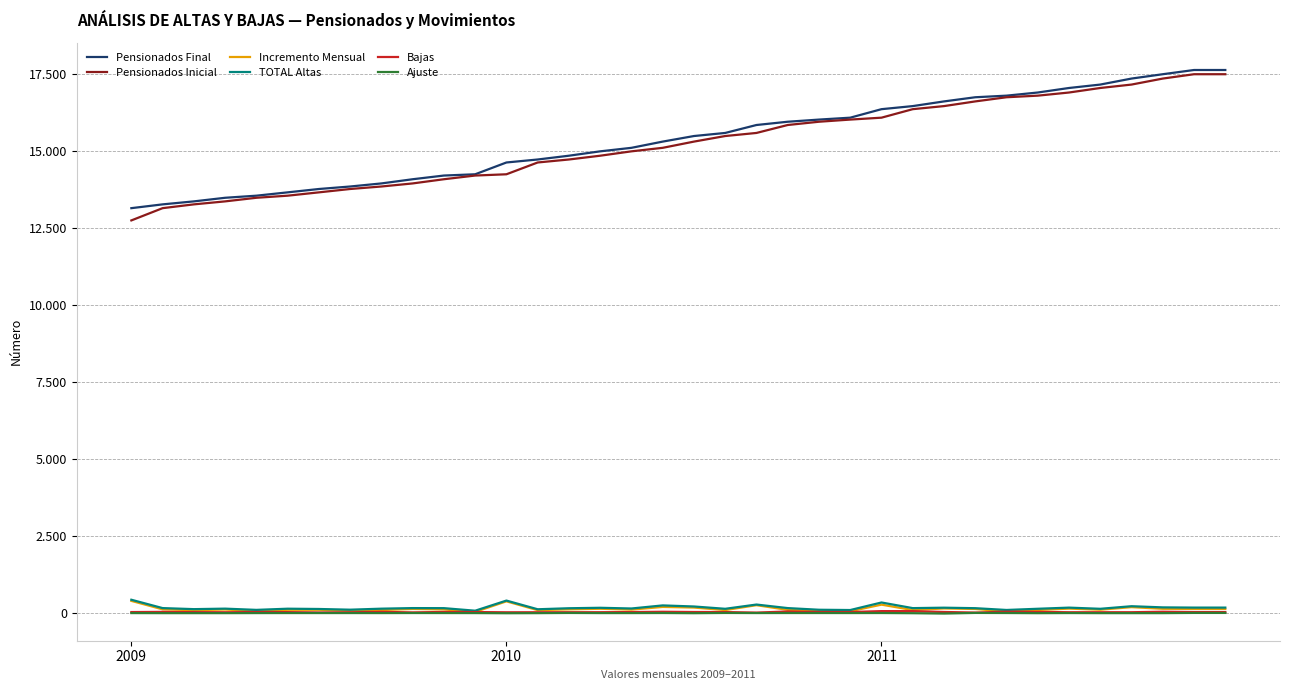

What is the minimum value shown in the chart?

-13